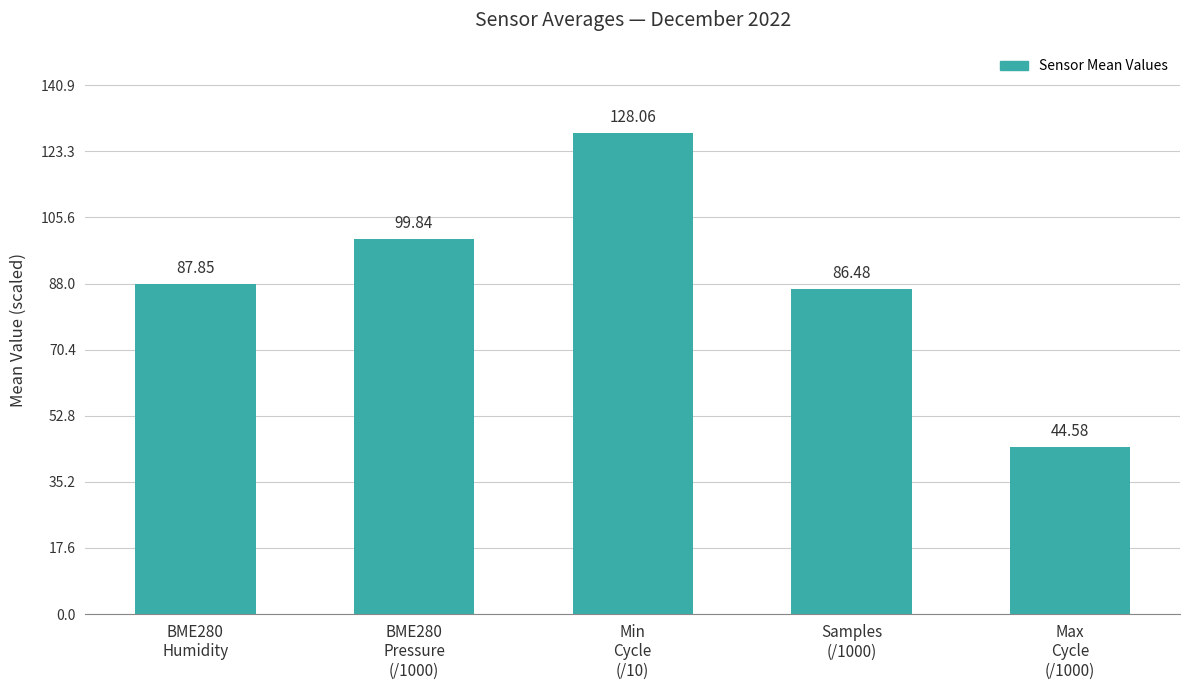

What is the ratio of the value at Min
Cycle
(/10) to the value at Max
Cycle
(/1000)?

2.9